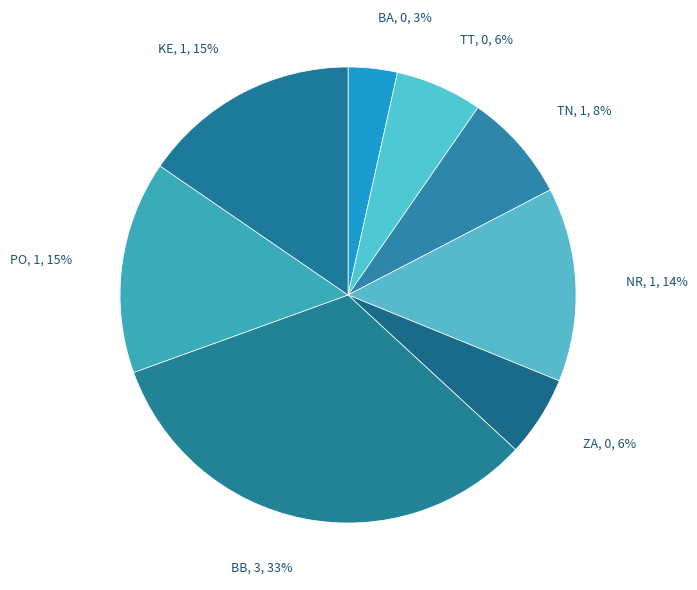

What percentage is the KE slice, to the nearest percent?

15%